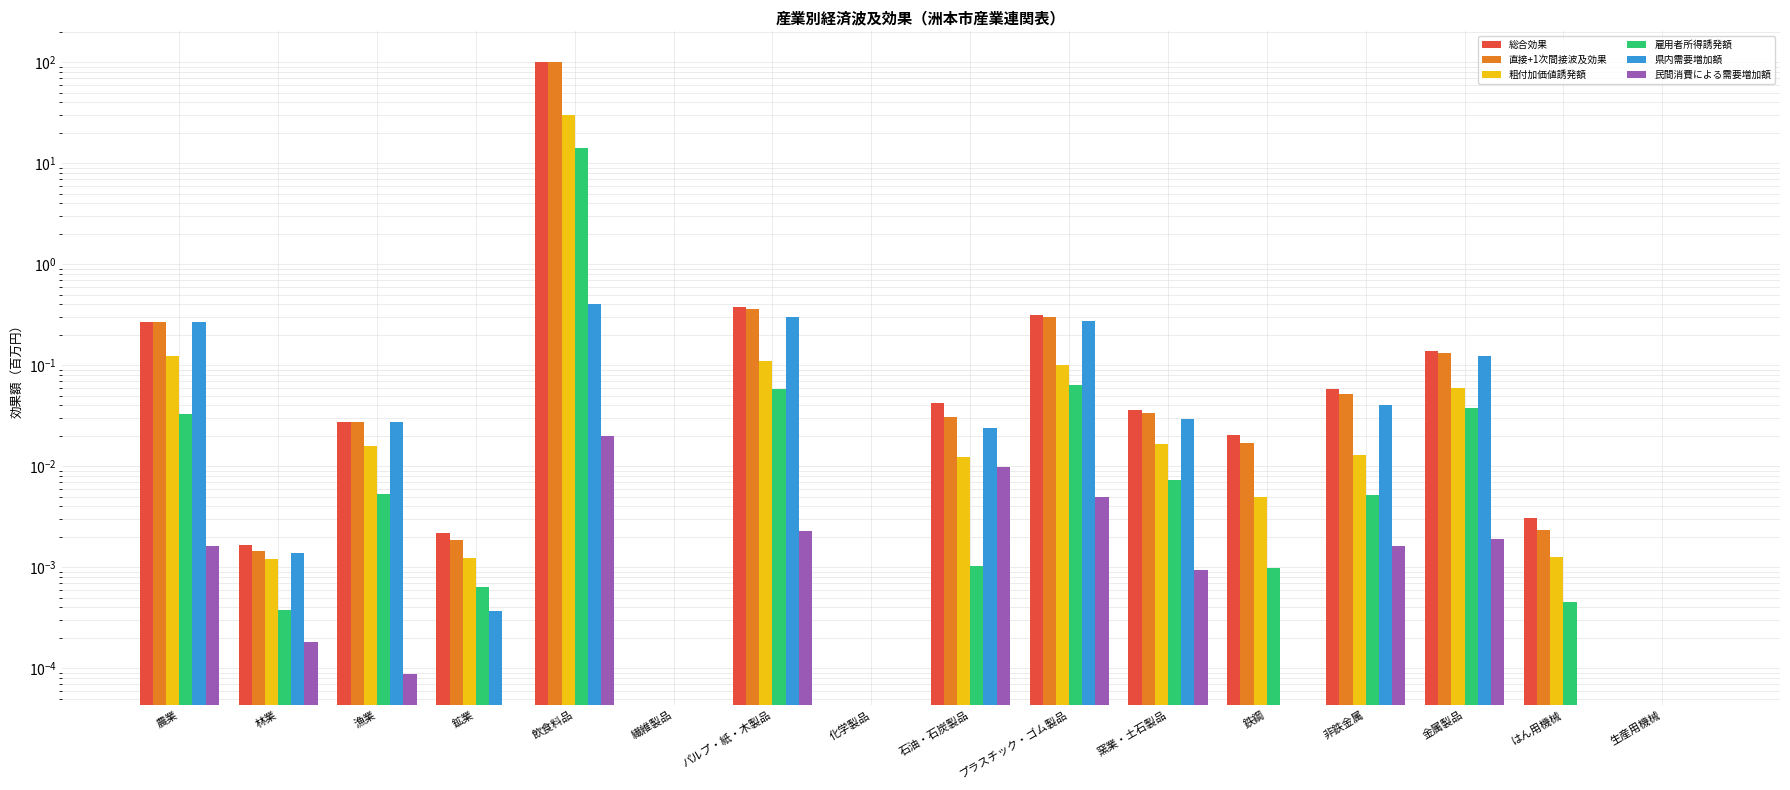

Reading left to right, transcribe all the data shown in this chart.

総合効果: 0.3	0.0	0.0	0.0	100.4	0.0	0.4	0.0	0.0	0.3	0.0	0.0	0.1	0.1	0.0	0.0
直接+1次間接波及効果: 0.3	0.0	0.0	0.0	100.4	0.0	0.4	0.0	0.0	0.3	0.0	0.0	0.1	0.1	0.0	0.0
粗付加価値誘発額: 0.1	0.0	0.0	0.0	30.3	0.0	0.1	0.0	0.0	0.1	0.0	0.0	0.0	0.1	0.0	0.0
雇用者所得誘発額: 0.0	0.0	0.0	0.0	14.3	0.0	0.1	0.0	0.0	0.1	0.0	0.0	0.0	0.0	0.0	0.0
県内需要増加額: 0.3	0.0	0.0	0.0	0.4	0.0	0.3	0.0	0.0	0.3	0.0	0.0	0.0	0.1	0.0	0.0
民間消費による需要増加額: 0.0	0.0	0.0	0.0	0.0	0.0	0.0	0.0	0.0	0.0	0.0	0.0	0.0	0.0	0.0	0.0